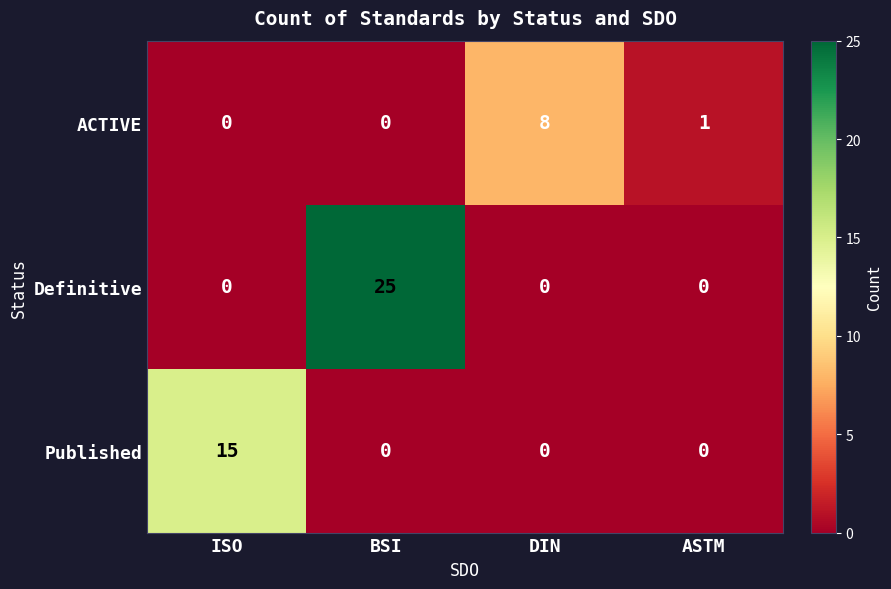

At how many categories does at least one series exceed 3?

3